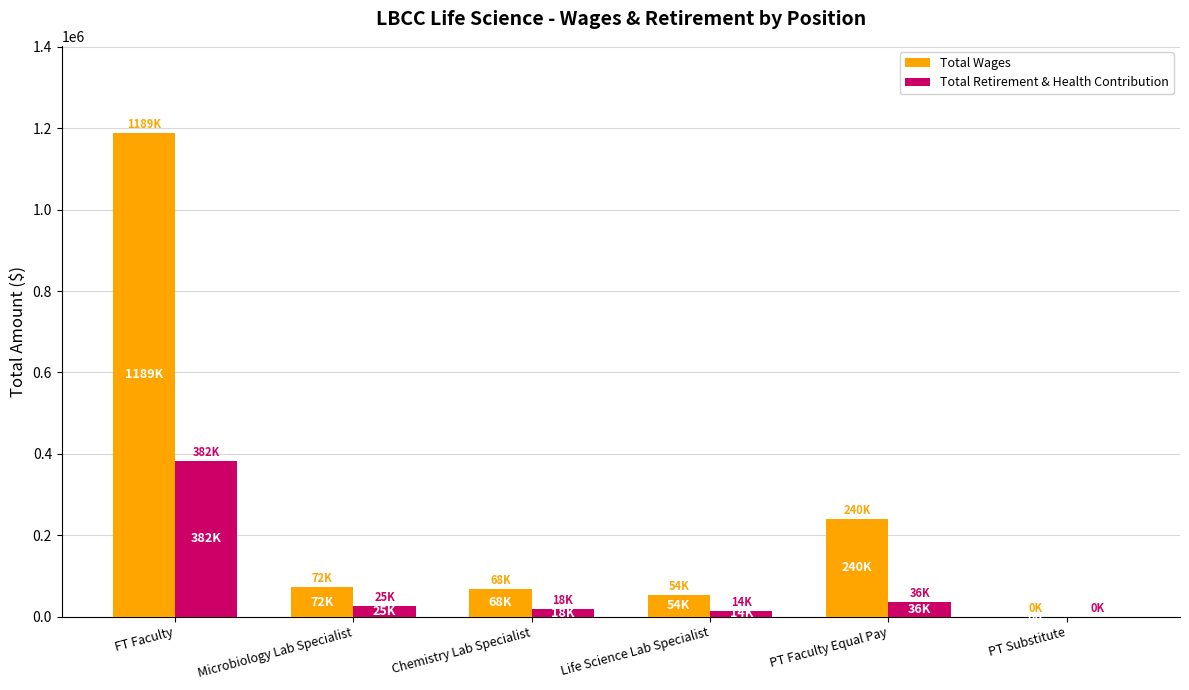

True or false: Total Wages has a value of 54085 at Life Science Lab Specialist.

True